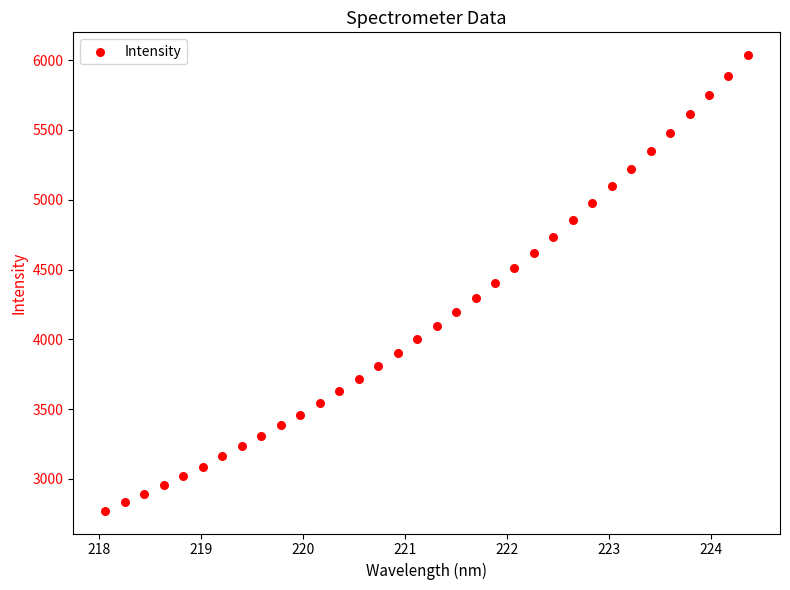

What is the range of Y values (max minus min)?

3262.2